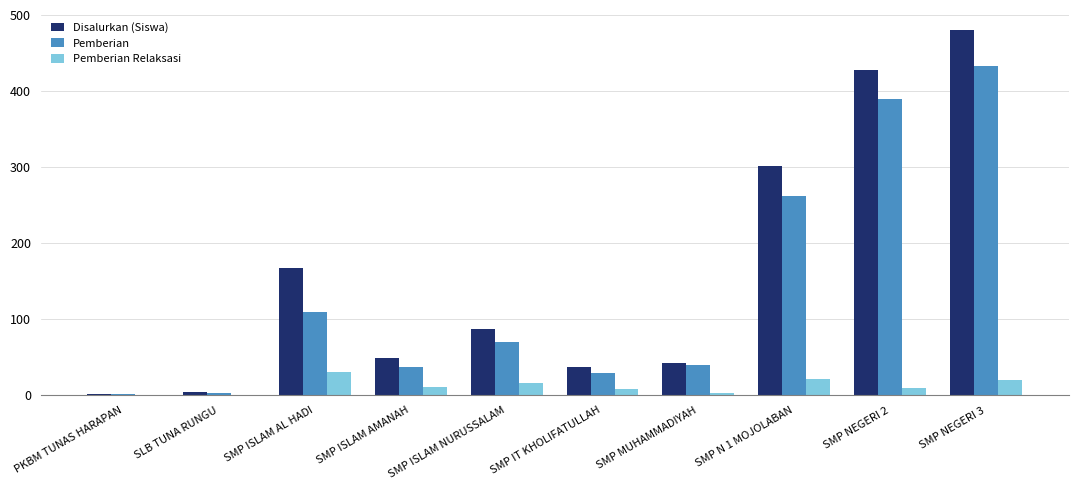

Is the value of Disalurkan (Siswa) at SMP NEGERI 3 greater than the value of Pemberian Relaksasi at SMP NEGERI 3?

Yes